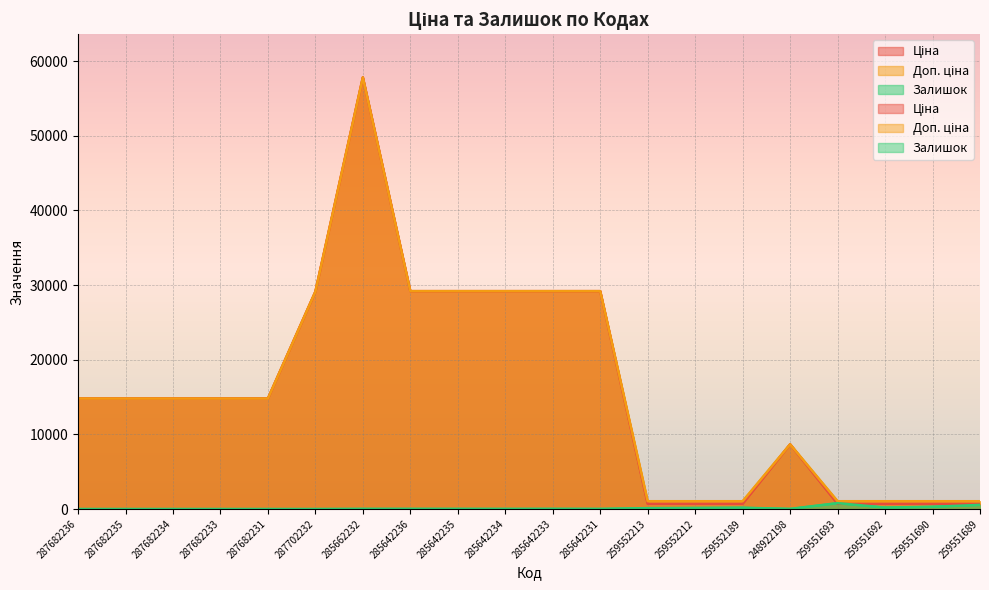

What is the sum of all Залишок values?

2361.0